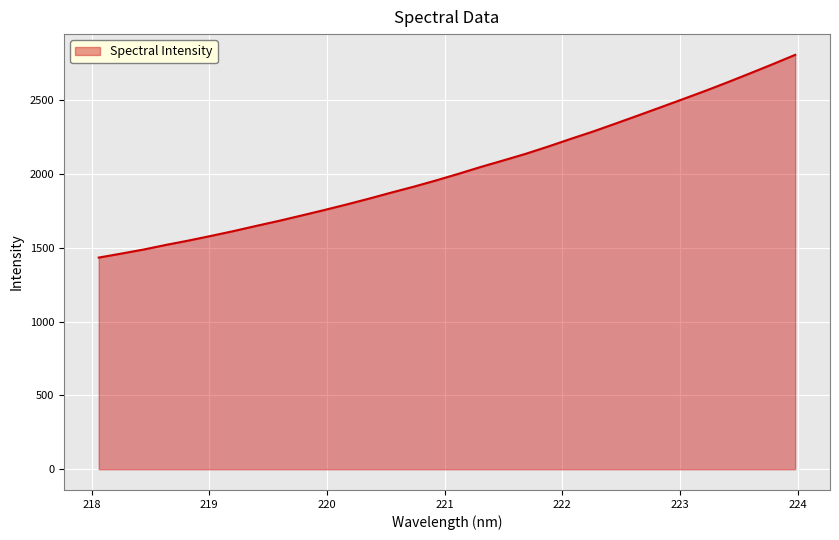

What is the difference between the maximum and minimum values?

1373.1